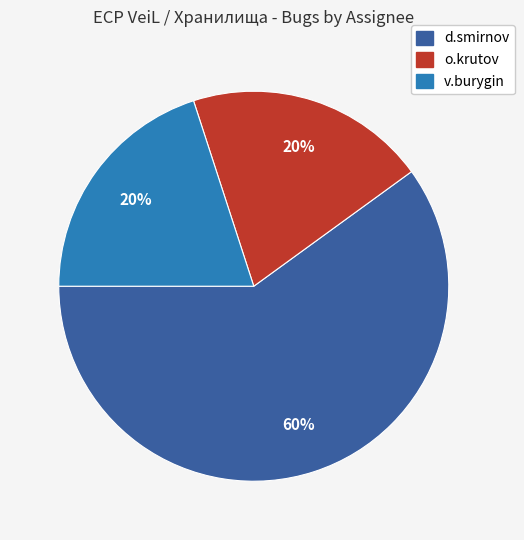

Is there a majority slice in this chart?

Yes